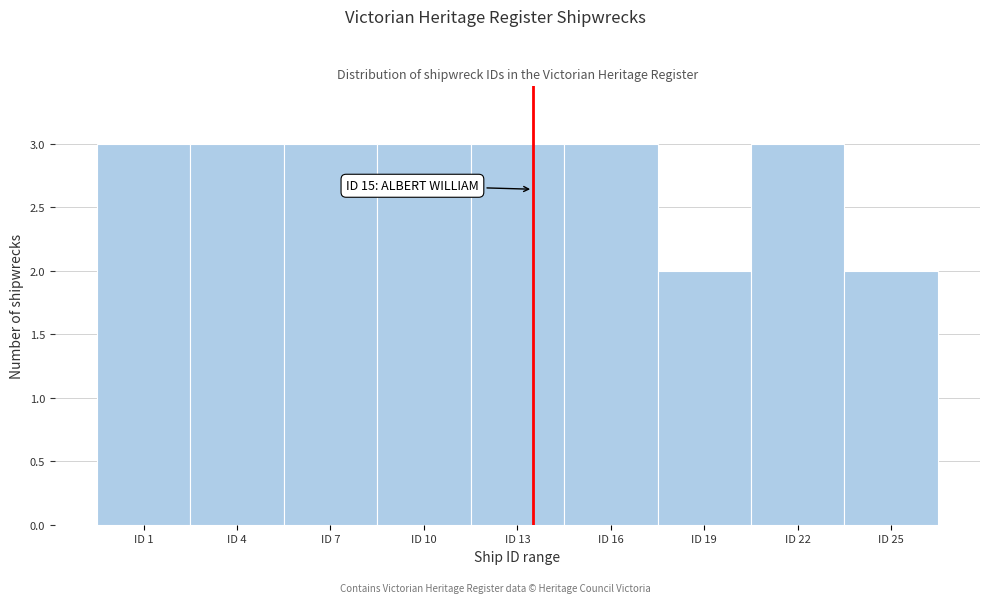

Reading left to right, extract all data points from this chart.

ID 1=3	ID 4=3	ID 7=3	ID 10=3	ID 13=3	ID 16=3	ID 19=2	ID 22=3	ID 25=2